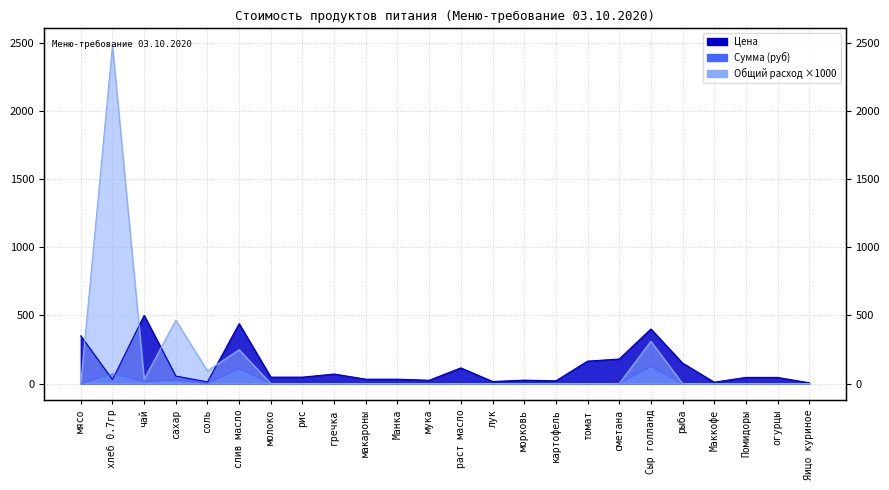

List the series in order of their overall mean, highest first.

Общий расход, Цена, Сумма (руб)